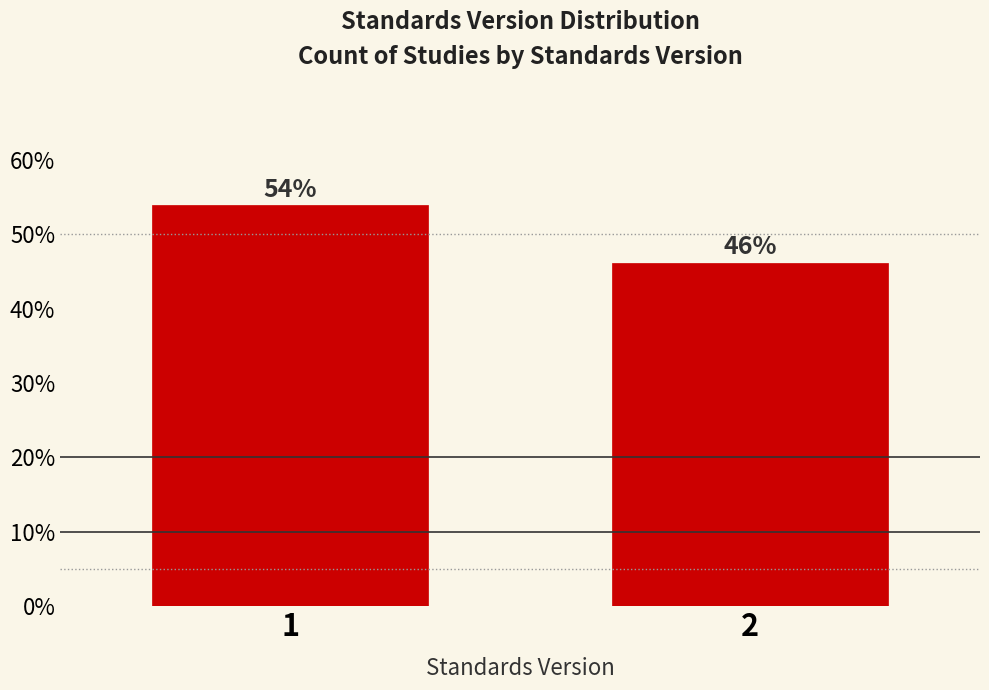

List the labels in order of value, smallest first.

2, 1